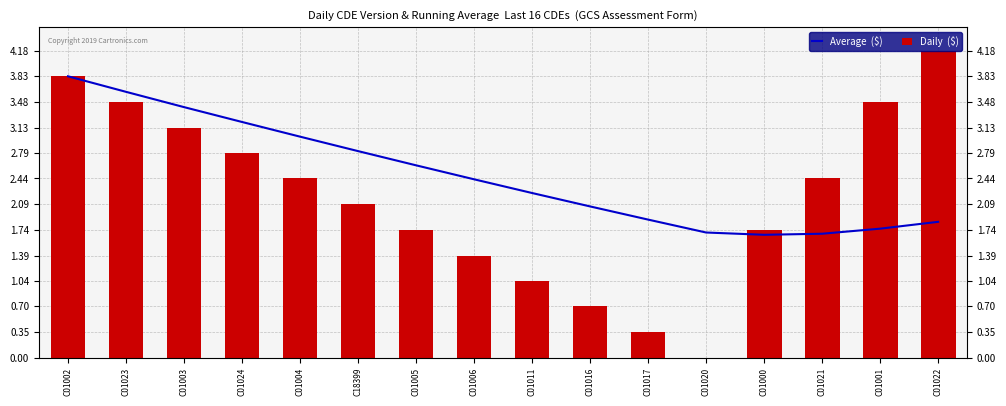

Which has a higher value, C01001 or C01003?

C01003